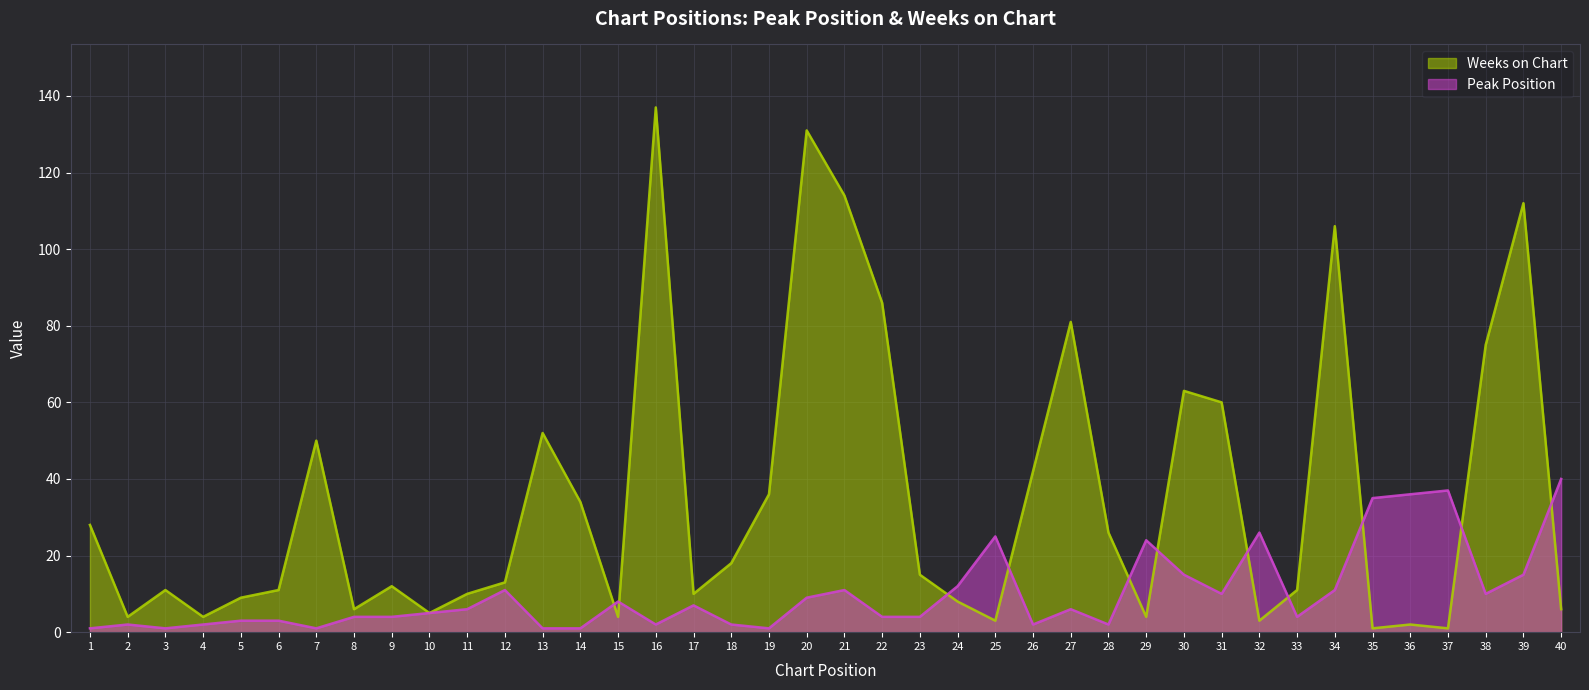

What is the total value across all series at 11?

16